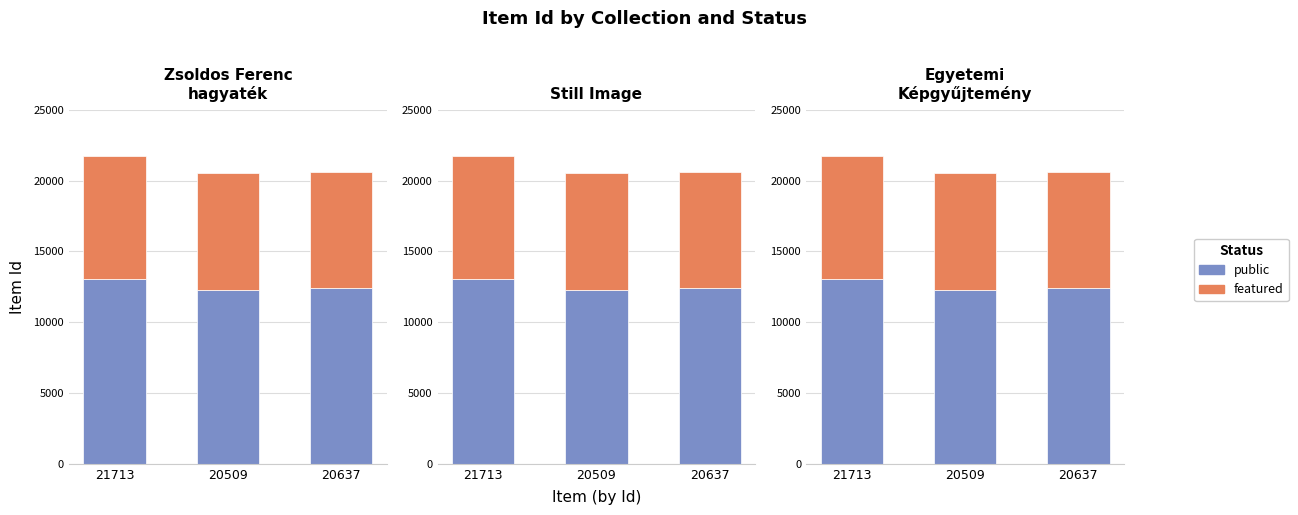

What is the spread (max minus min) of values at 21713?

4342